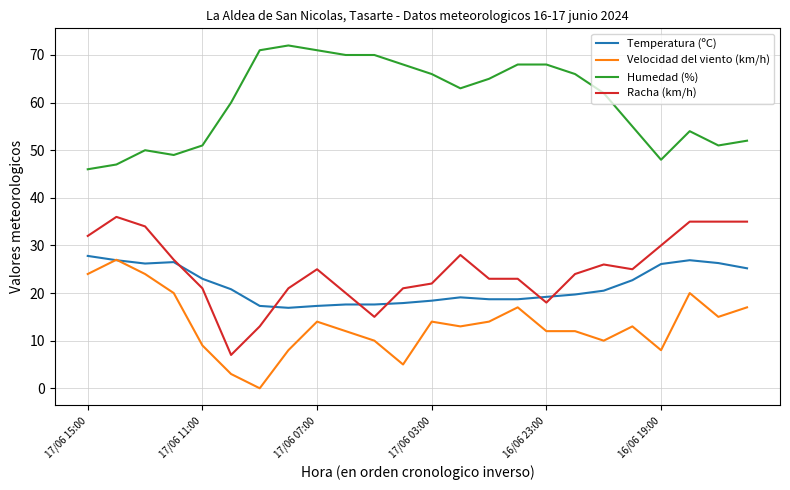

Which series has the largest total across all categories?

Humedad (%)